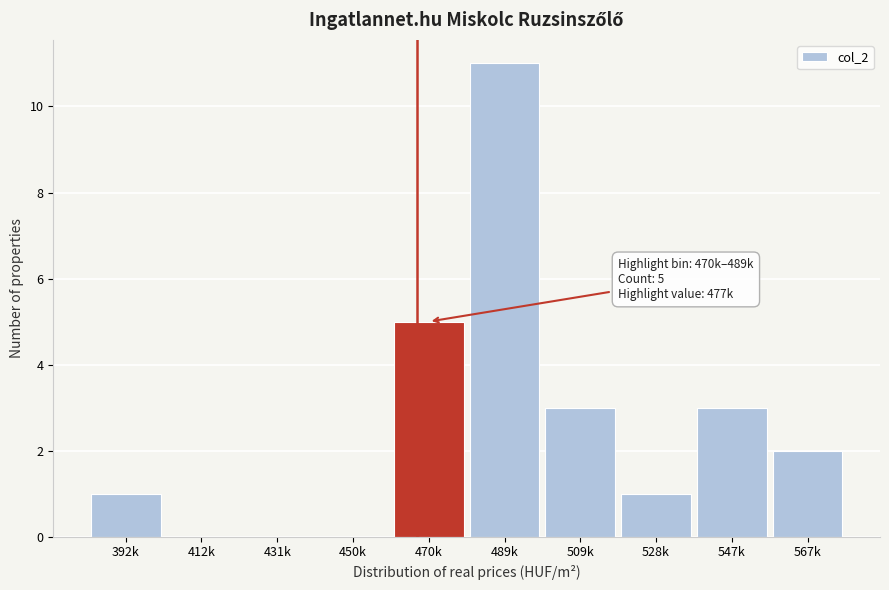

Reading left to right, extract all data points from this chart.

392k=1	412k=0	431k=0	450k=0	470k=5	489k=11	509k=3	528k=1	547k=3	567k=2